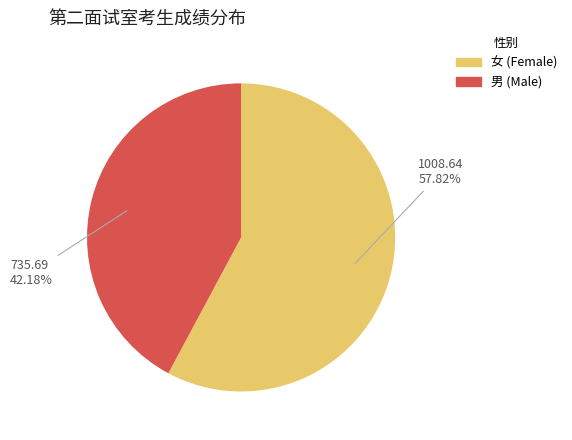

Is there any slice that represents more than half of the pie?

Yes